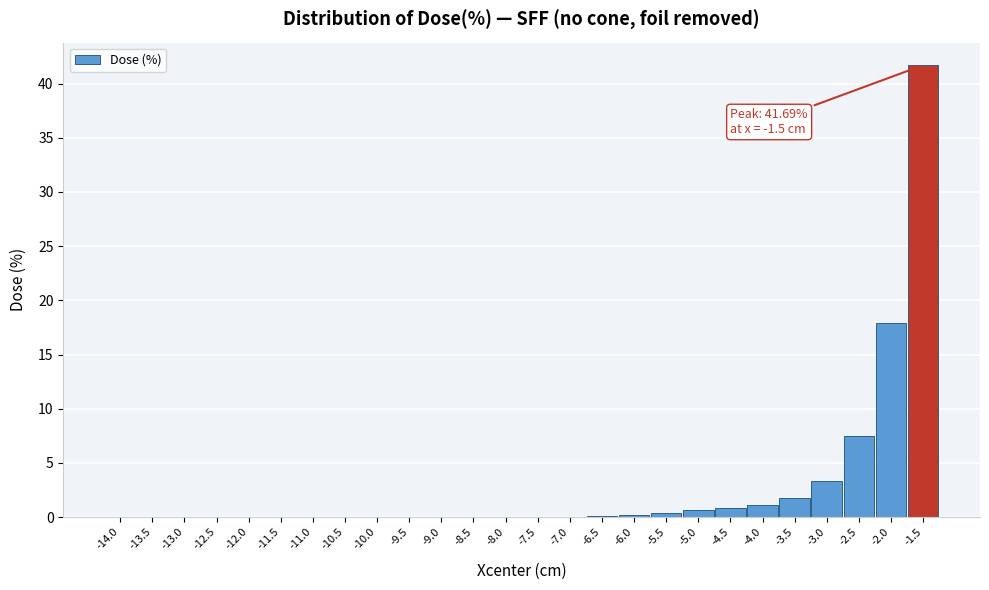

True or false: the data shows 7.4 at -2.5.

True